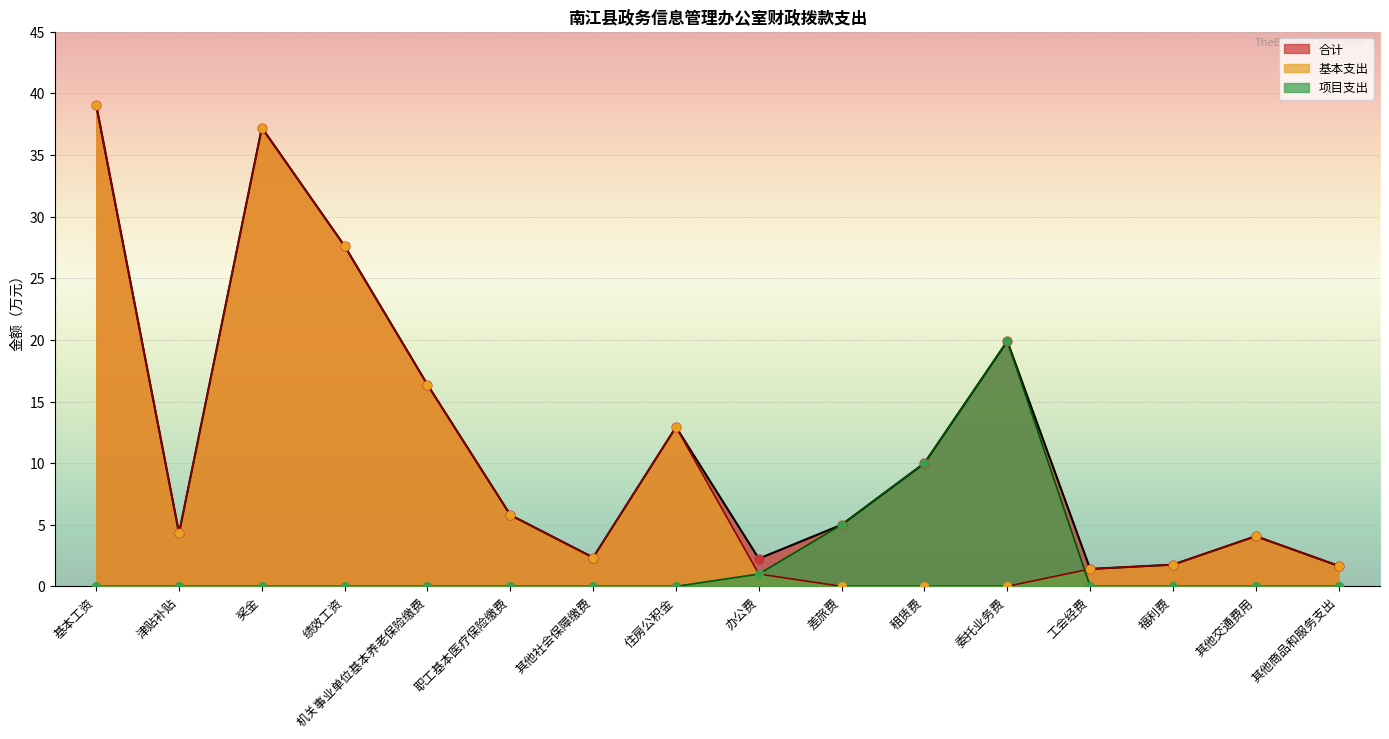

What are all the series names shown in the legend?

合计, 基本支出, 项目支出